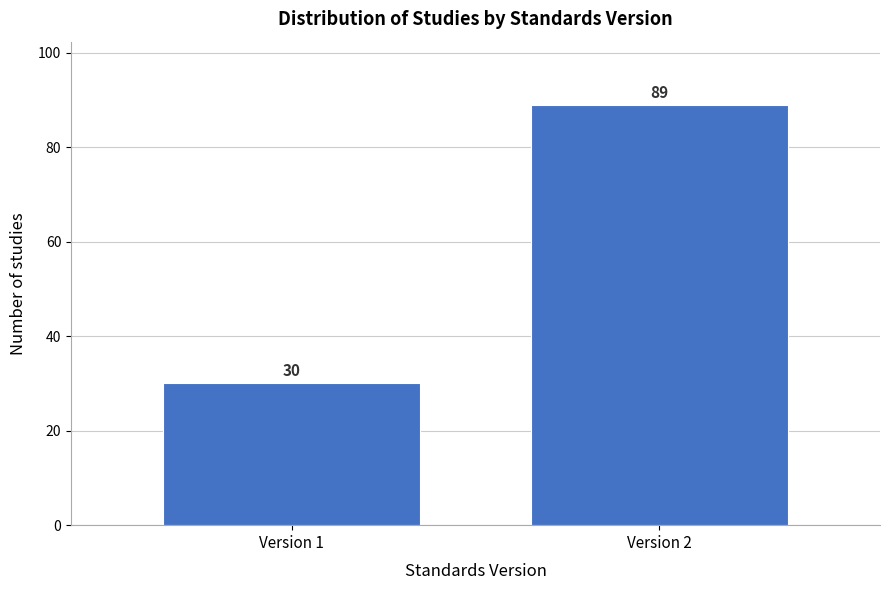

Reading left to right, what are all the values shown in this chart?

30	89